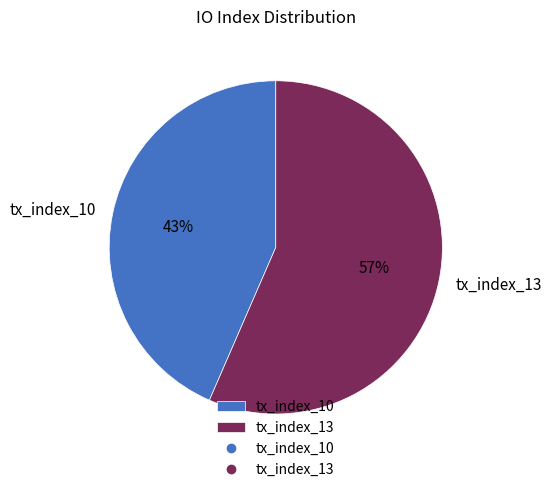

Is it true that tx_index_10 is 33% of the pie?

False